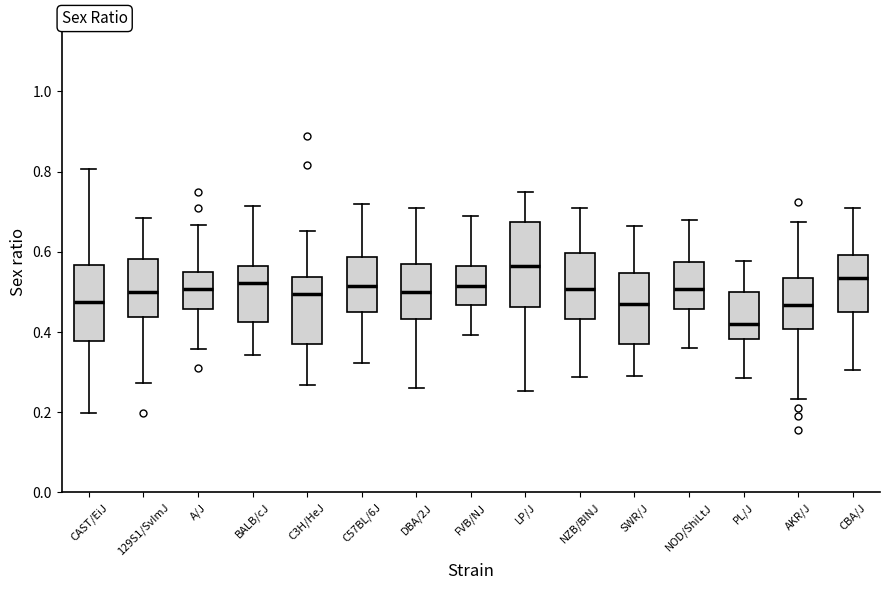

Where does the median line of the box for CAST/EiJ sit on the y-axis? The values are not printed on the chart, so give them approximately, as read against the axis.

0.48